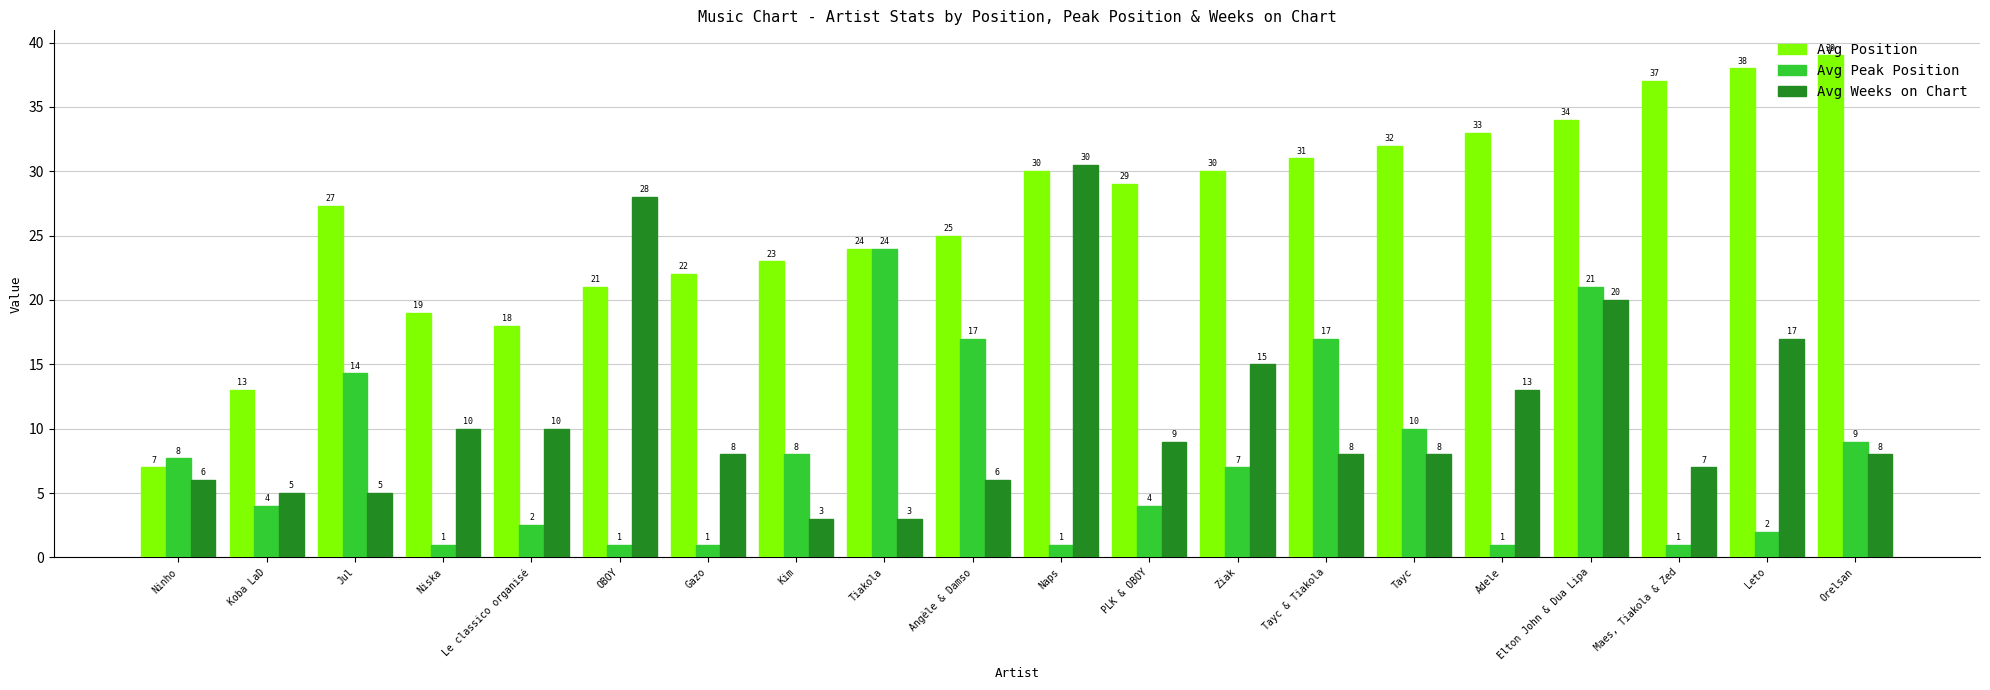

List the series in order of their overall mean, highest first.

Avg Position, Avg Weeks on Chart, Avg Peak Position